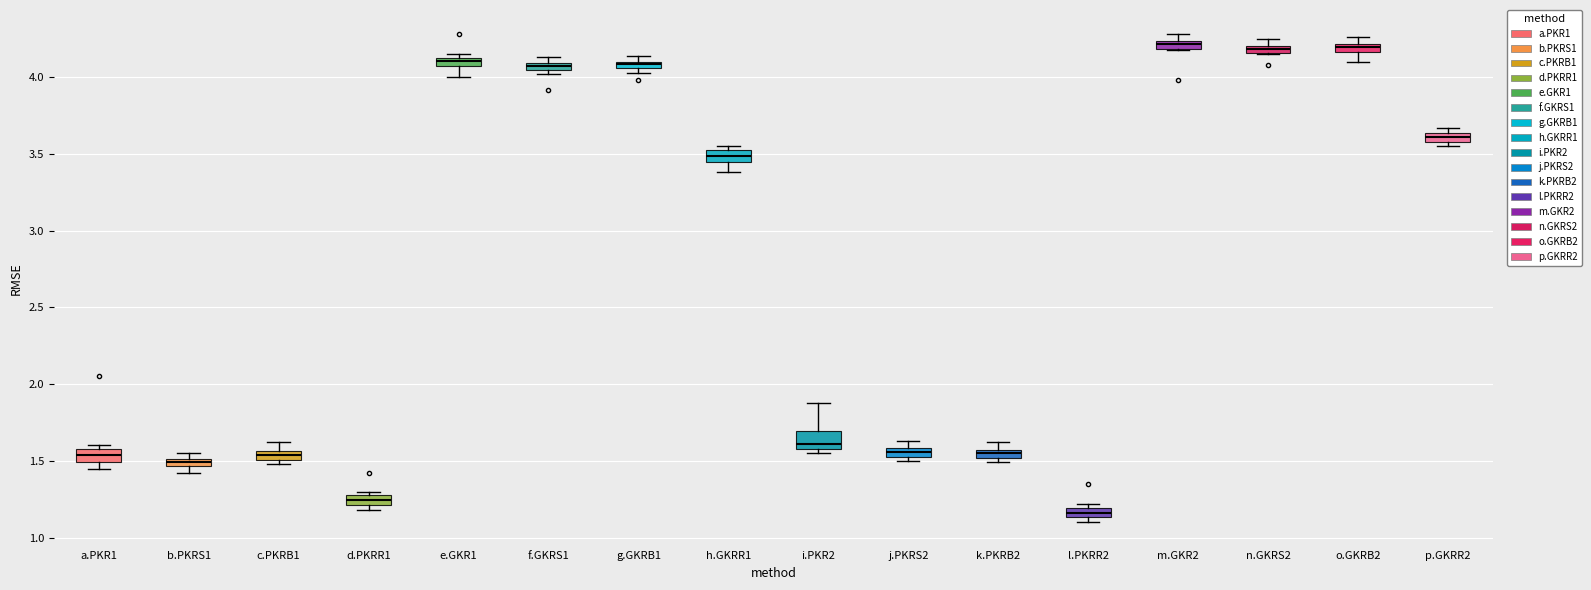

Which box has the lowest median line?

l.PKRR2